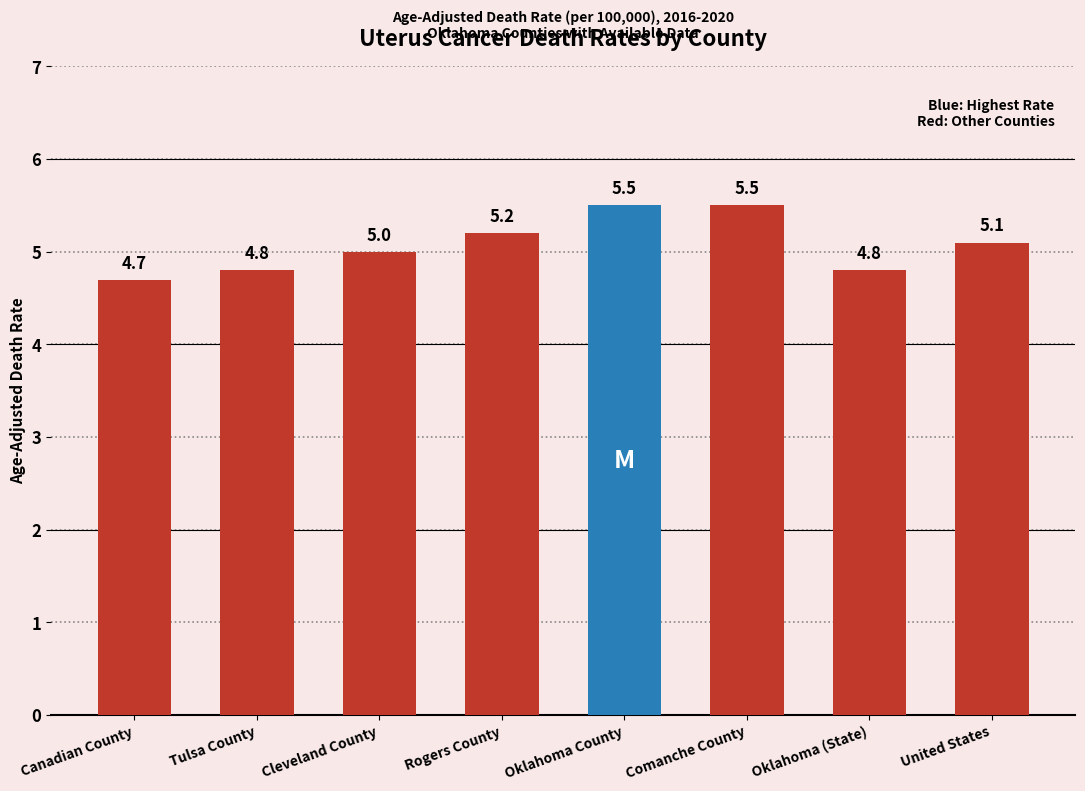

At which label is the value closest to 5?

Cleveland County